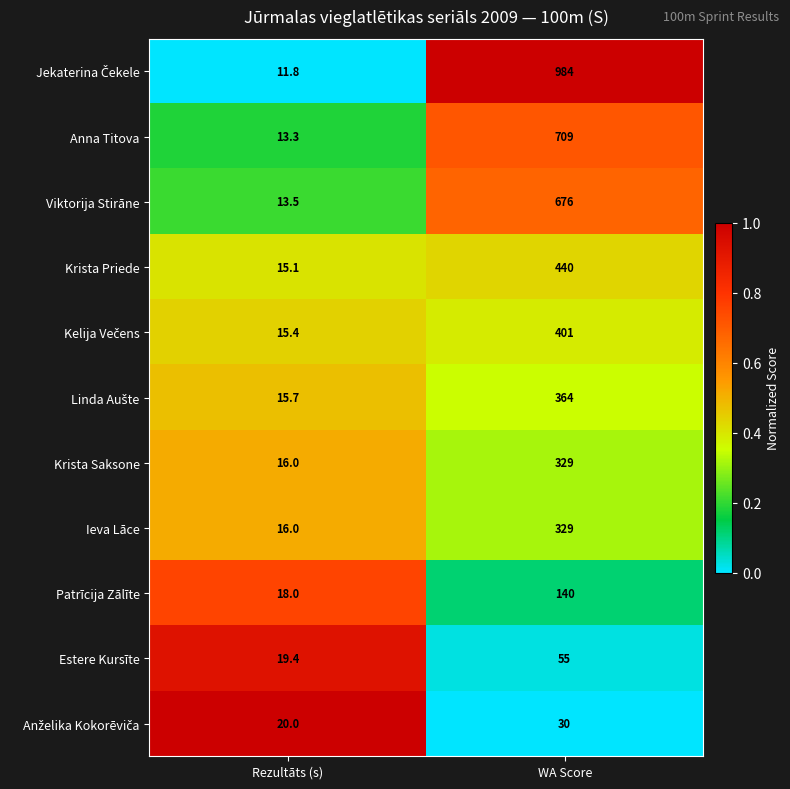

The Patrīcija Zālīte series shows 140.0 at WA Score. True or false?

True